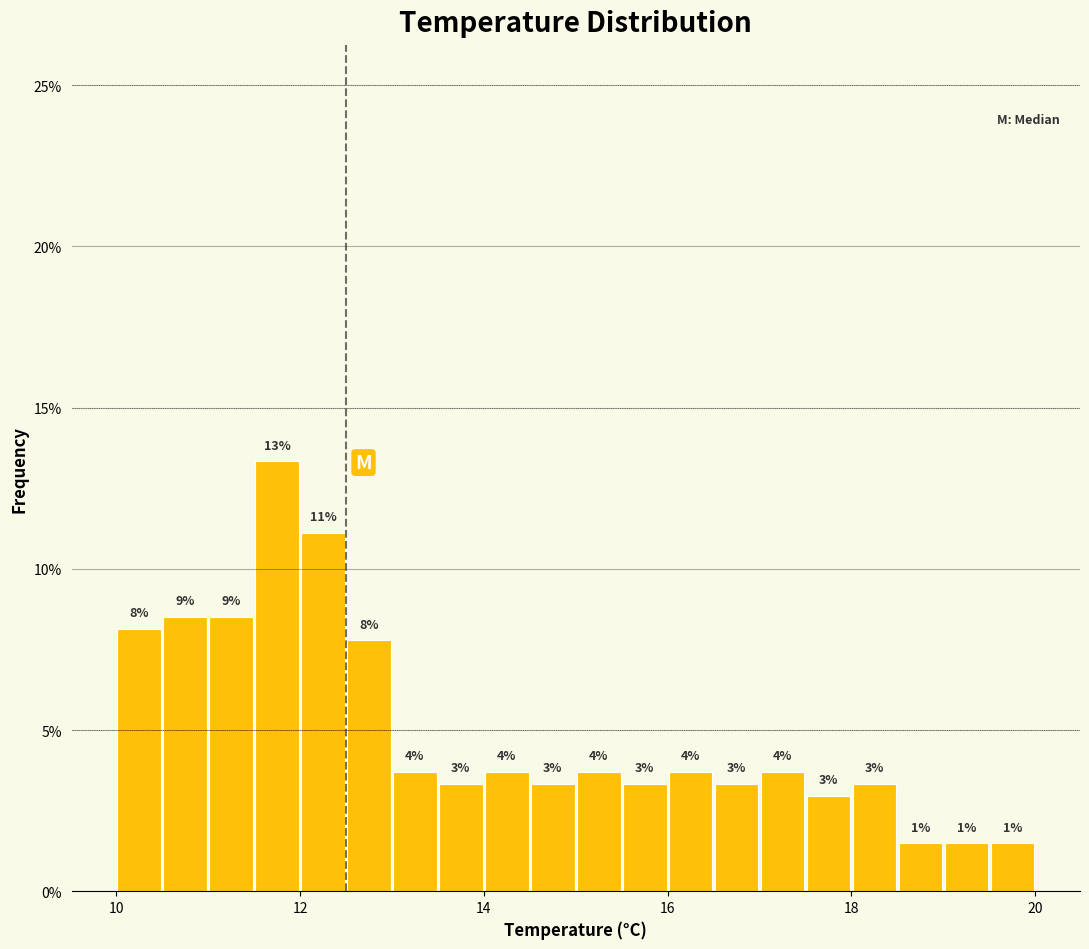

Around what value on the x-axis is the tallest bar? Give the approximate position of its centre, as read against the axis.

11.8